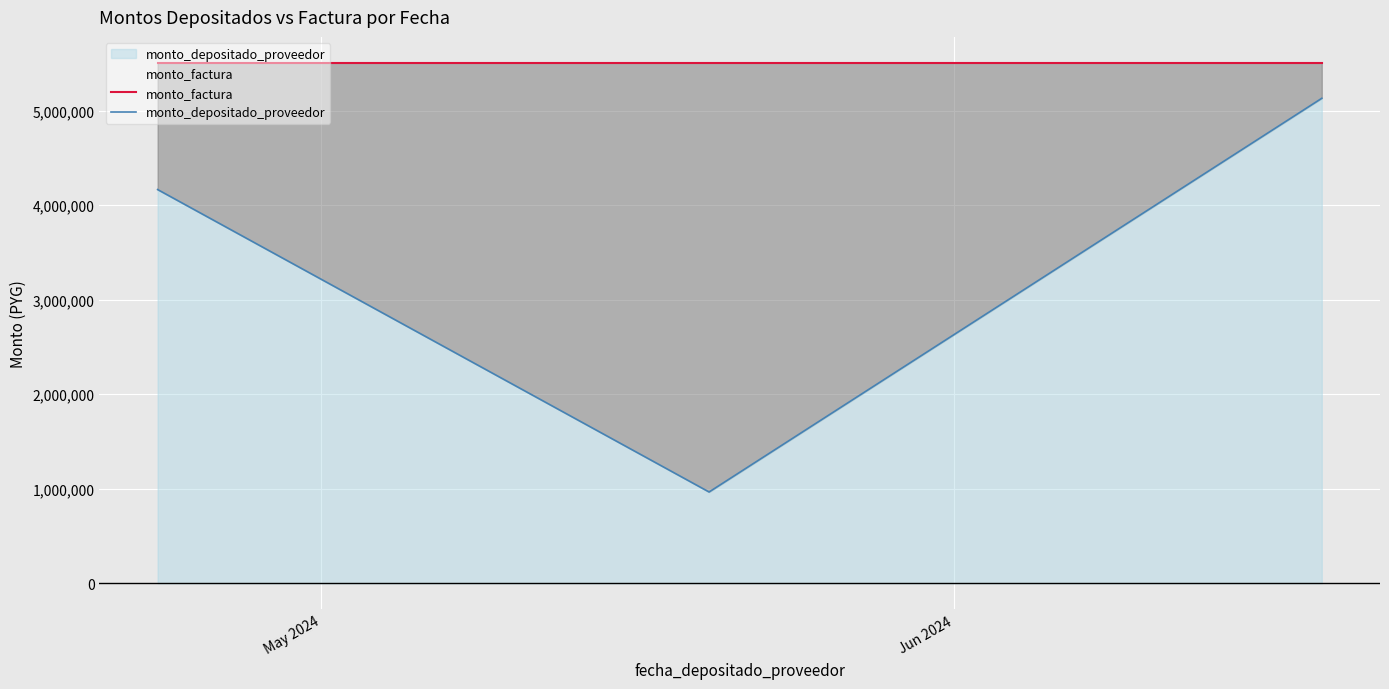

What is the difference between the maximum and minimum values in the monto_depositado_proveedor series?

4165112